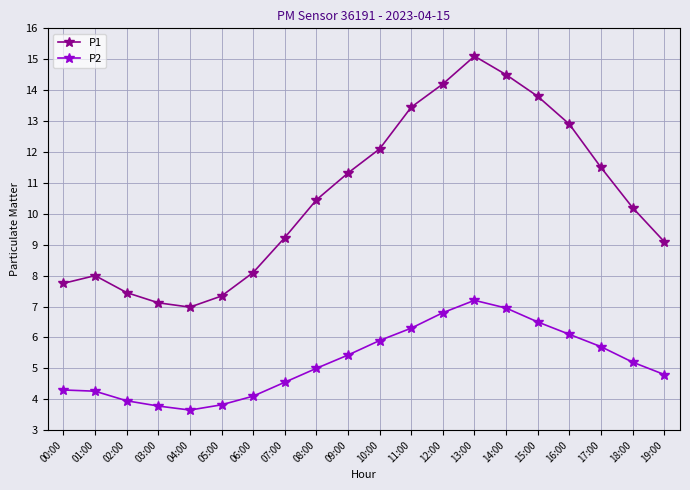

What is the difference between the P2 values at 11:00 and 16:00?

0.2